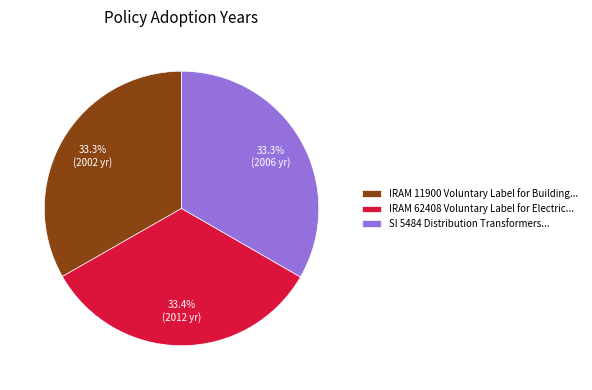

Does any single category account for the majority?

No